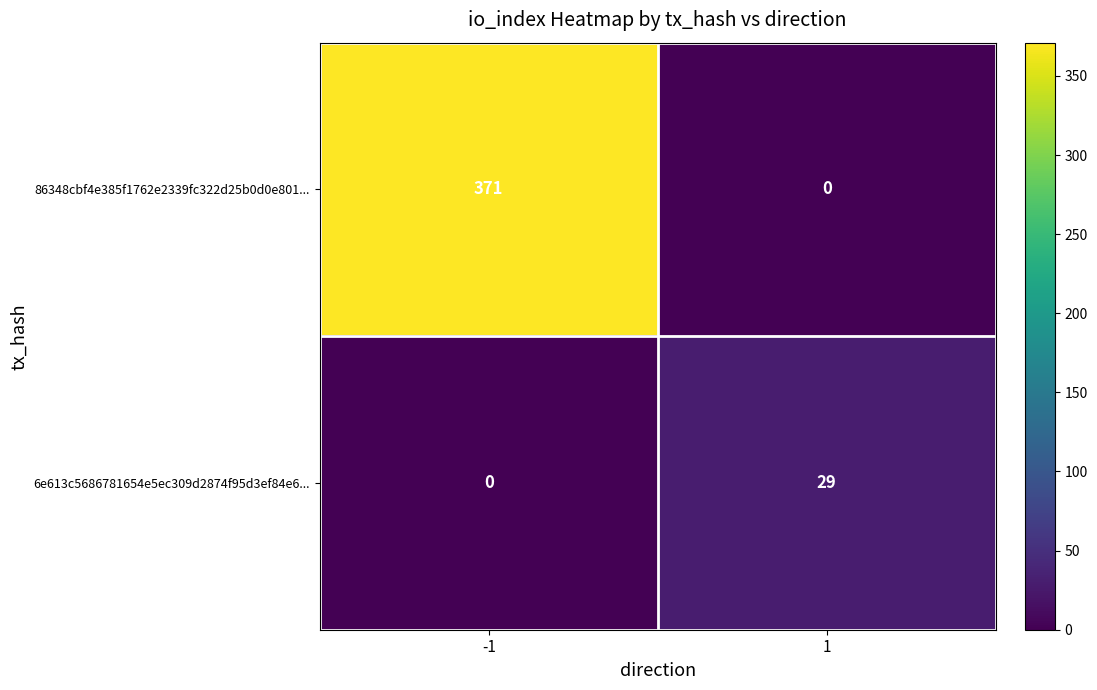

Reading left to right, extract all data points from this chart.

86348cbf4e385f1762e2339fc322d25b0d0e801...: -1=371	1=0
6e613c5686781654e5ec309d2874f95d3ef84e6...: -1=0	1=29